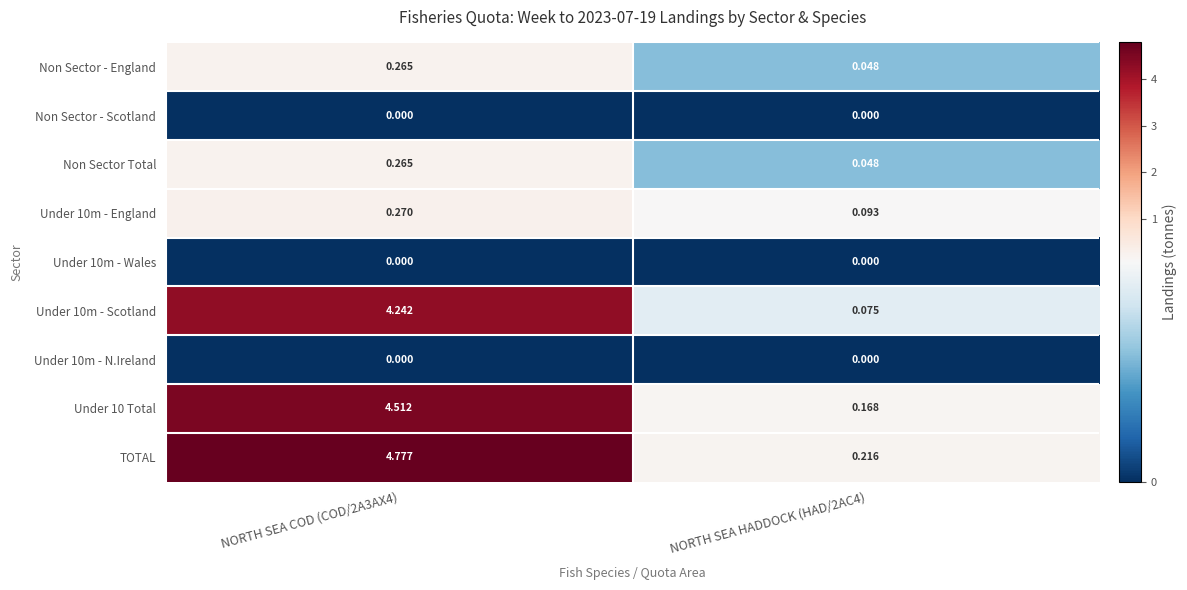

Which series has the largest range (max minus min)?

TOTAL